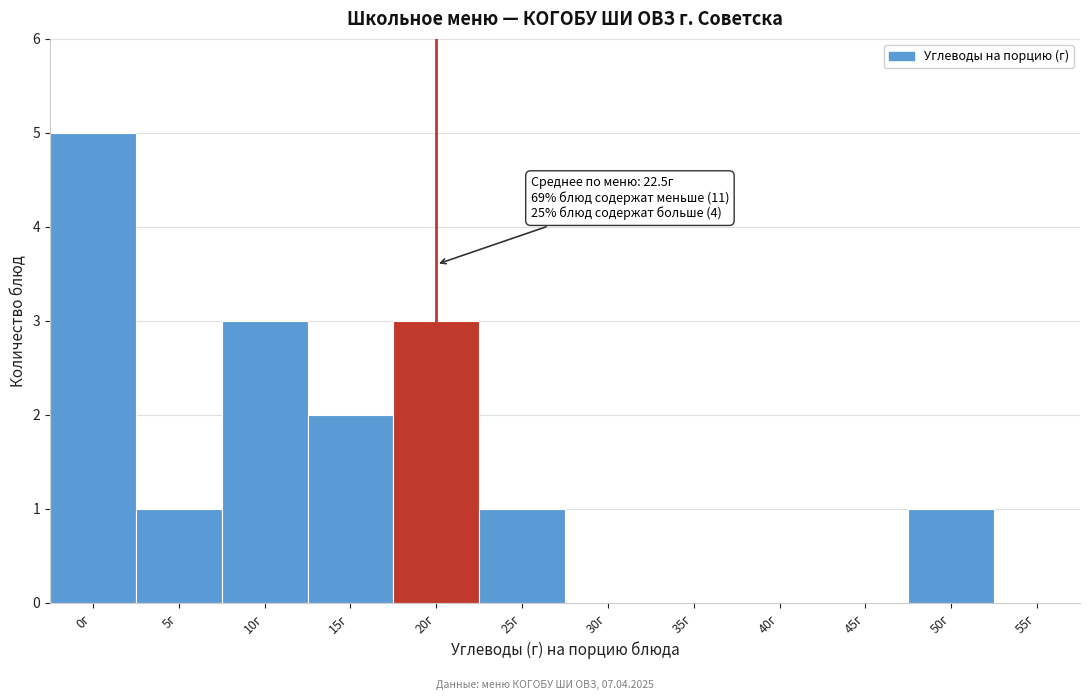

Reading right to left, transcribe all the data shown in this chart.

55г=0	50г=1	45г=0	40г=0	35г=0	30г=0	25г=1	20г=3	15г=2	10г=3	5г=1	0г=5